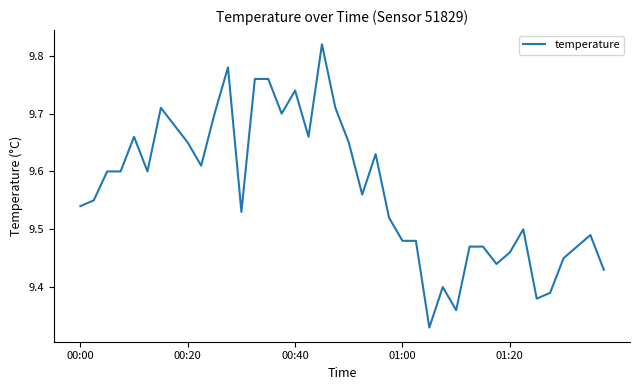

What is the difference between the maximum and minimum values?

0.5